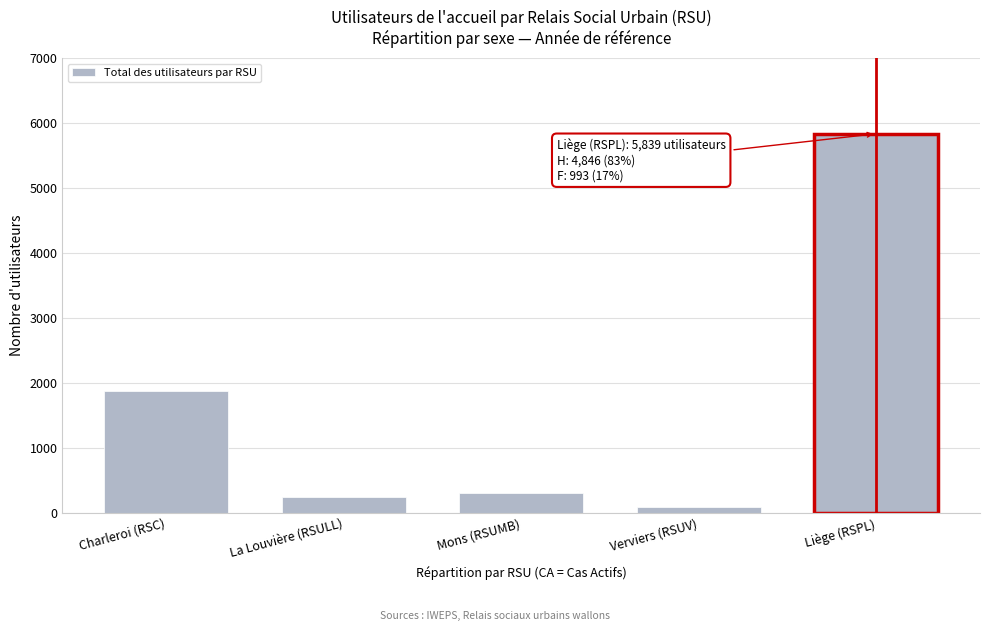

Reading left to right, extract all data points from this chart.

Charleroi (RSC)=1871	La Louvière (RSULL)=248	Mons (RSUMB)=309	Verviers (RSUV)=84	Liège (RSPL)=5839